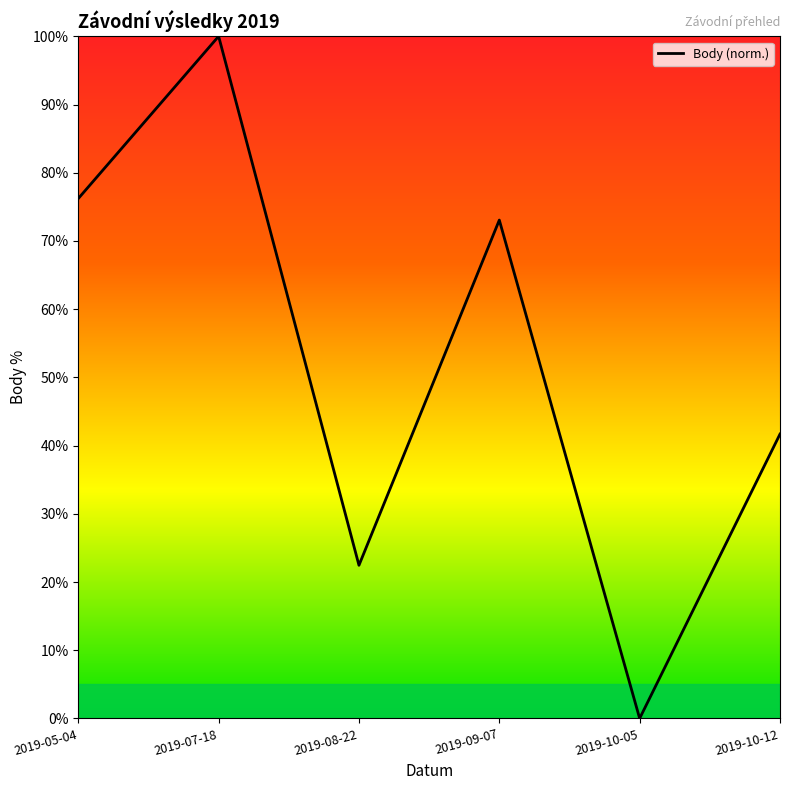

List the labels in order of value, smallest first.

2019-10-05, 2019-08-22, 2019-10-12, 2019-09-07, 2019-05-04, 2019-07-18